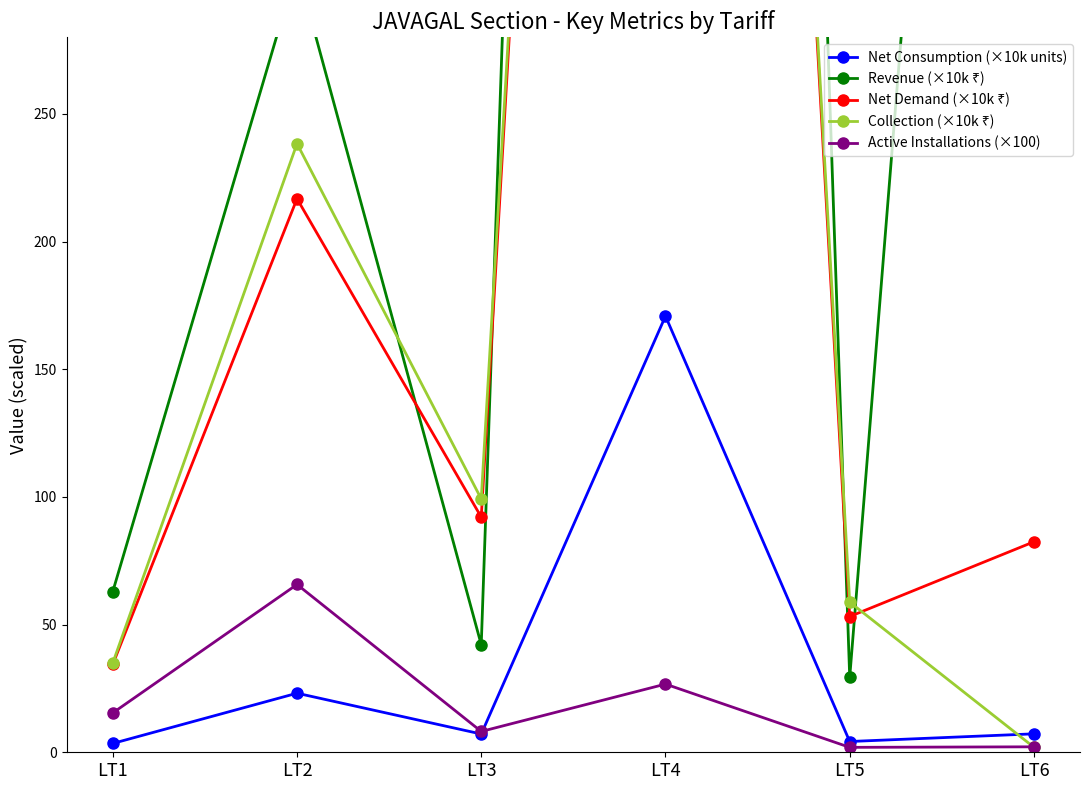

Which series changed the most between LT1 and LT4?

Revenue (×10k ₹)